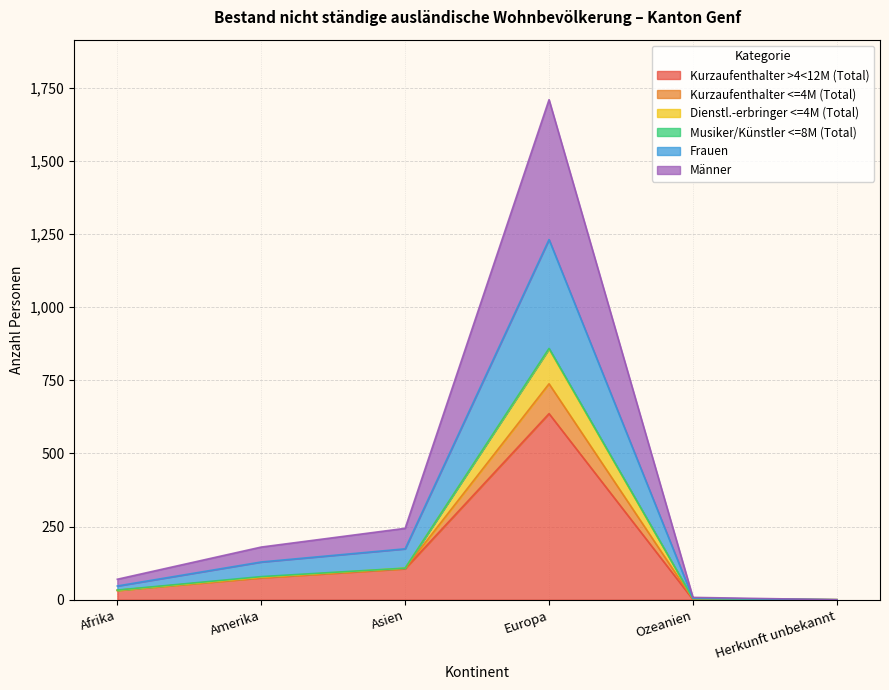

True or false: Frauen has a value of 438 at Herkunft unbekannt.

False